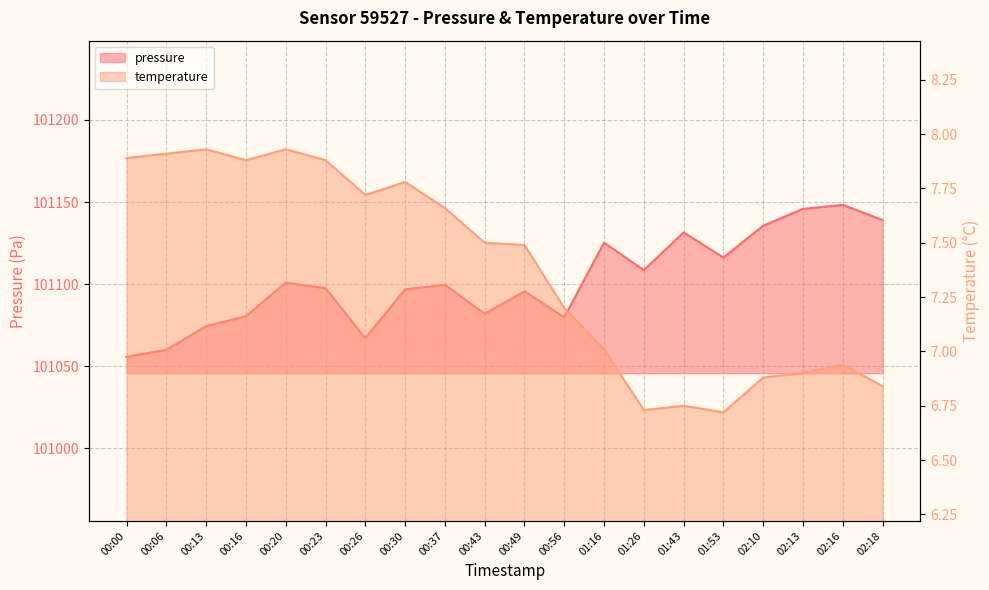

In temperature, how many points are higher than both neighbors (excluding endpoints)?

5